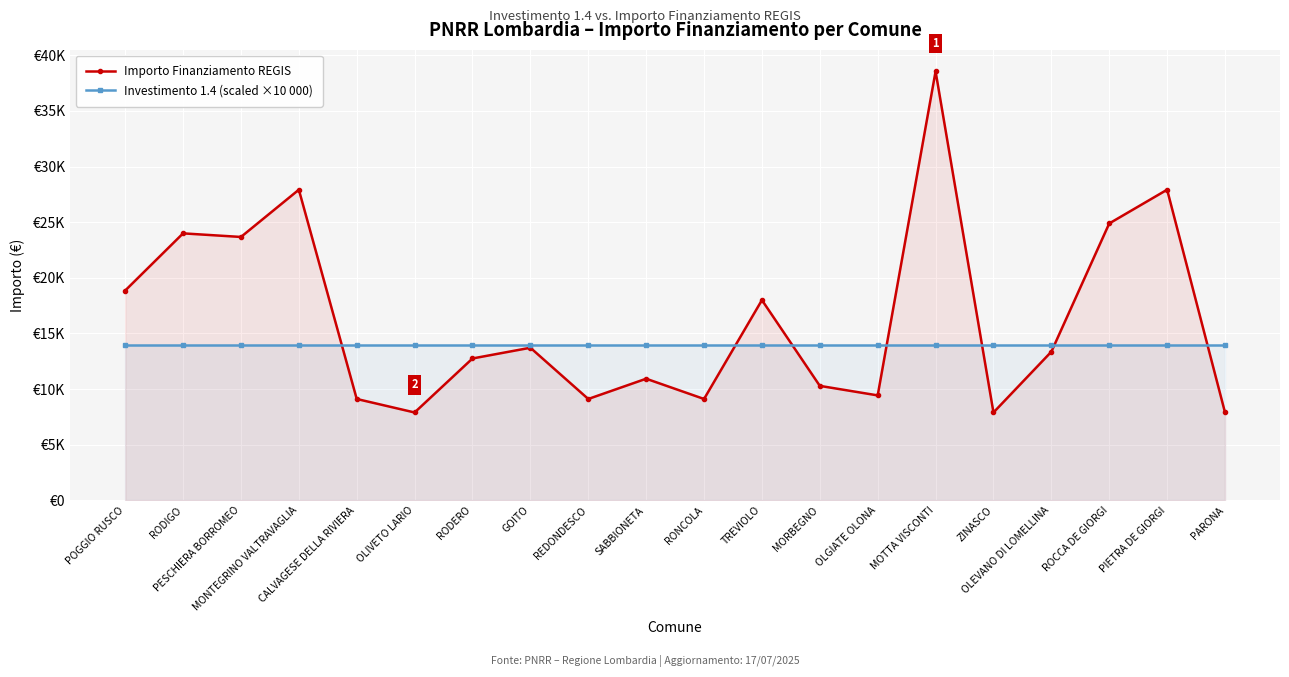

Which series has the largest total across all categories?

Importo Finanziamento REGIS